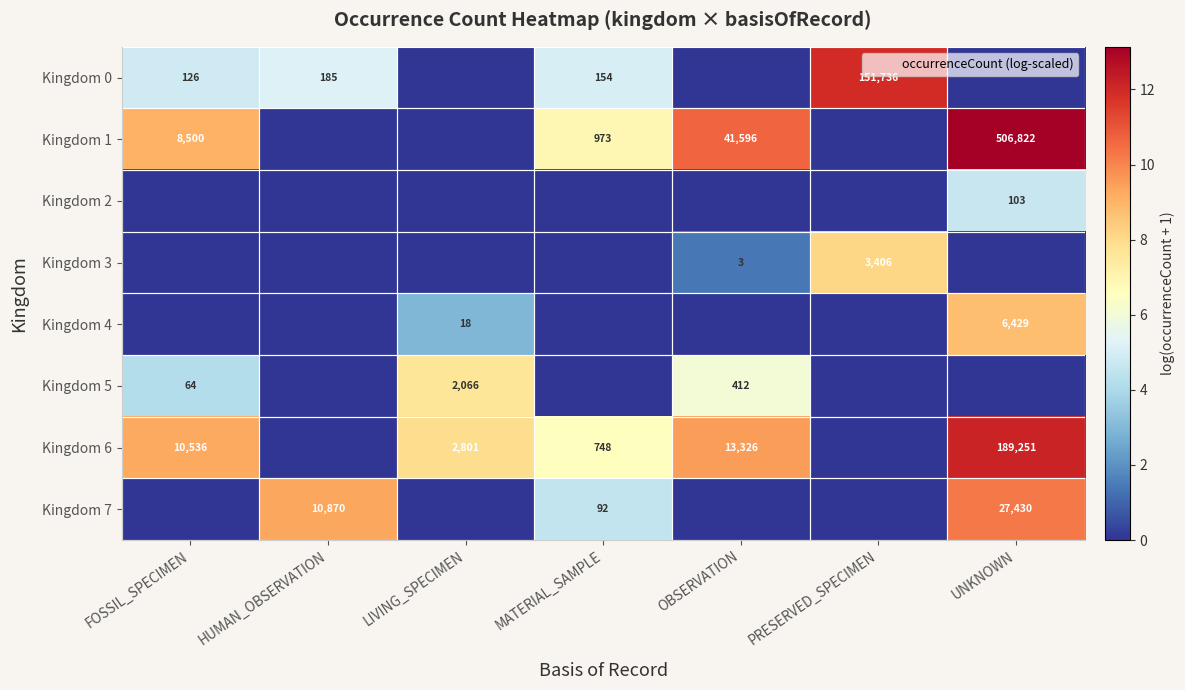

Which series changed the most between FOSSIL_SPECIMEN and HUMAN_OBSERVATION?

Kingdom 7